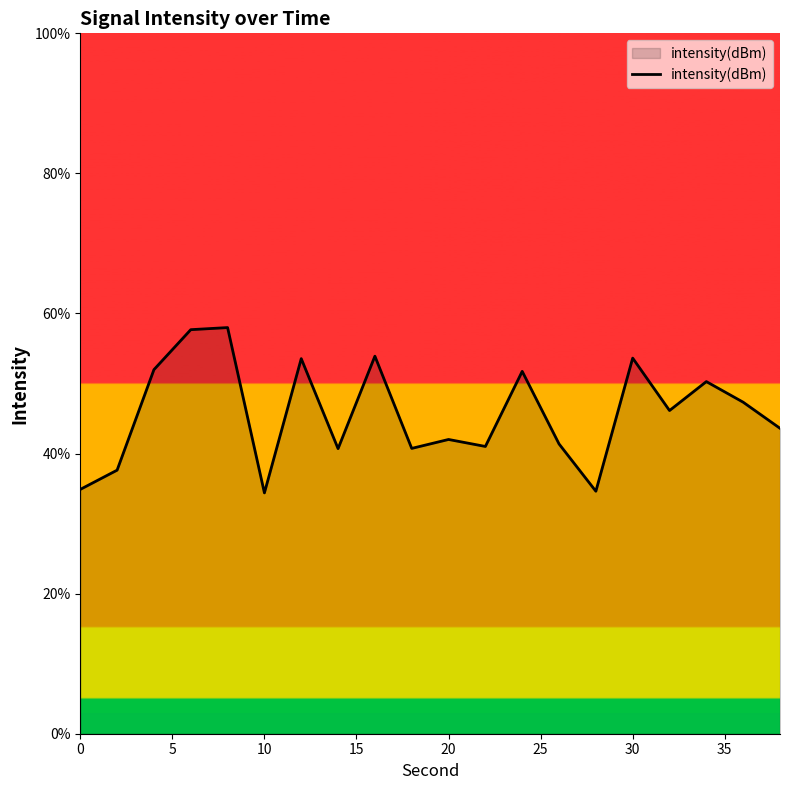

What is the difference between the maximum and minimum values?

23.6